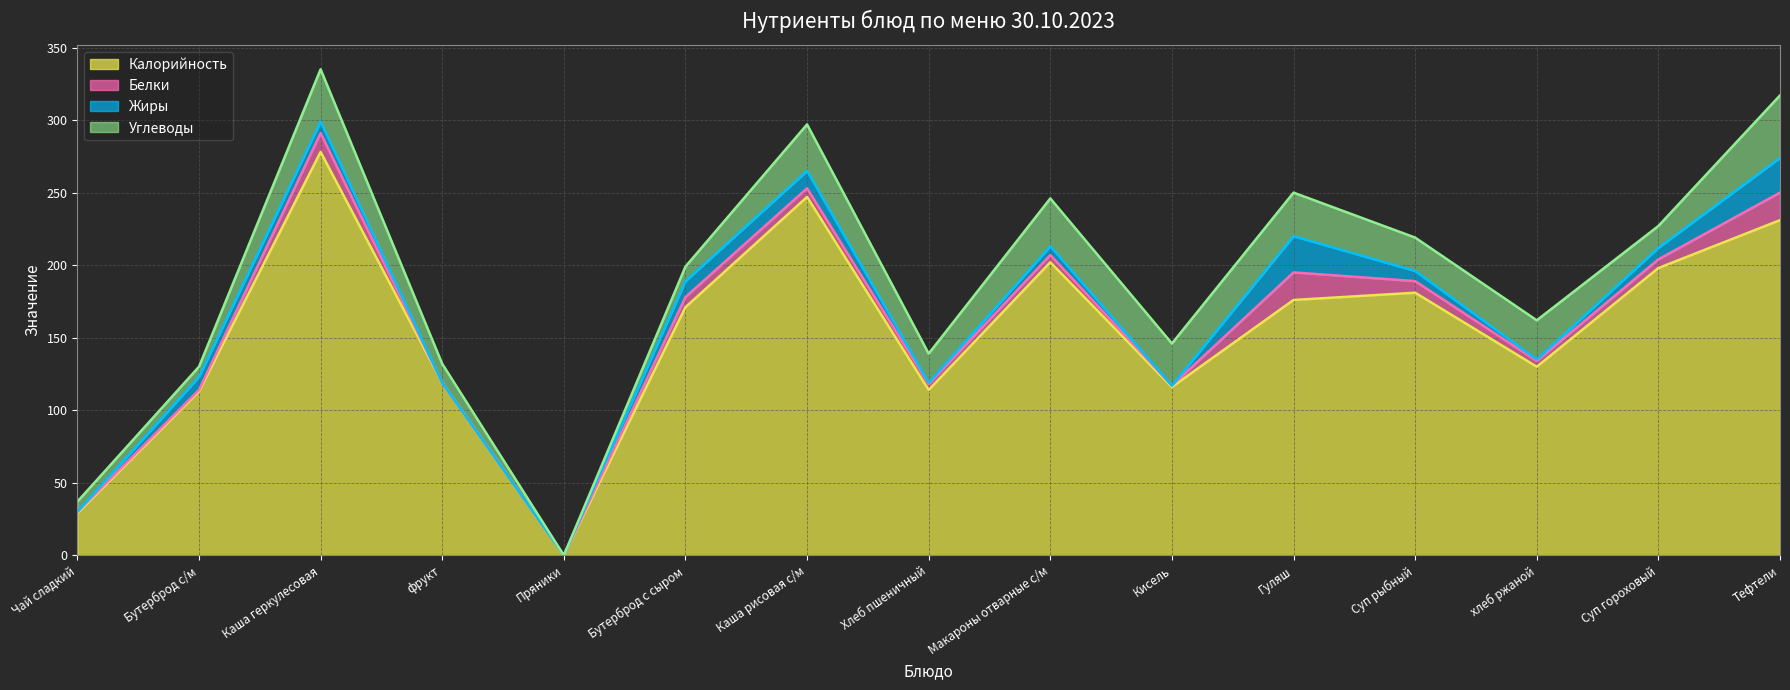

What is the label of the 14th point from the left?

Суп гороховый